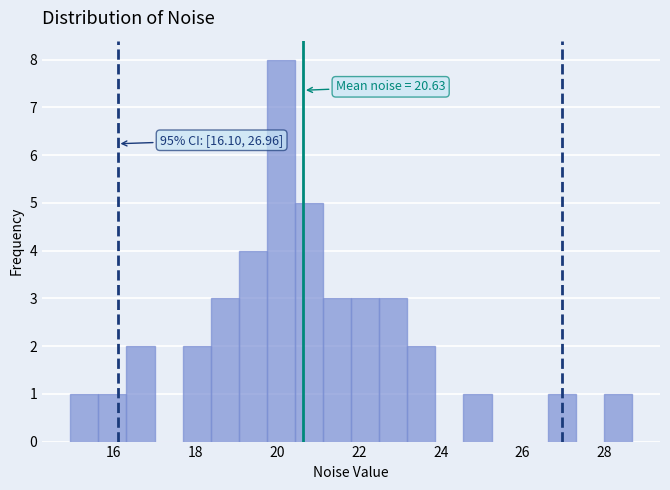

Around what value on the x-axis is the tallest bar? Give the approximate position of its centre, as read against the axis.

20.0